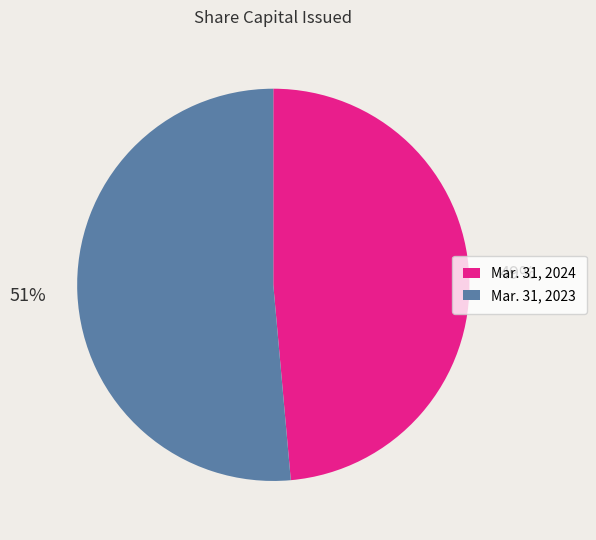

Is the sum of Mar. 31, 2024 and Mar. 31, 2023 greater than half?

Yes